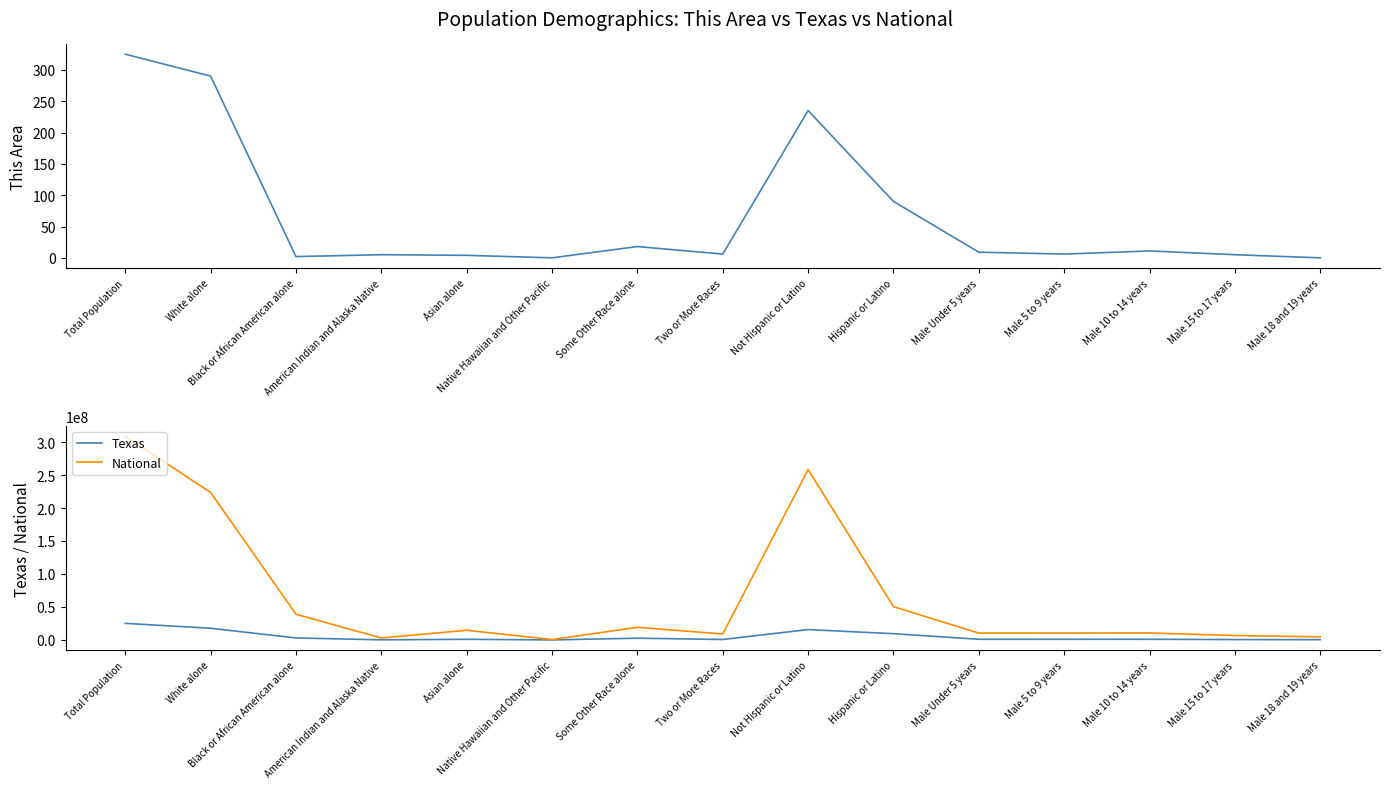

The National series shows 6546815 at Male 18 and 19 years. True or false?

False